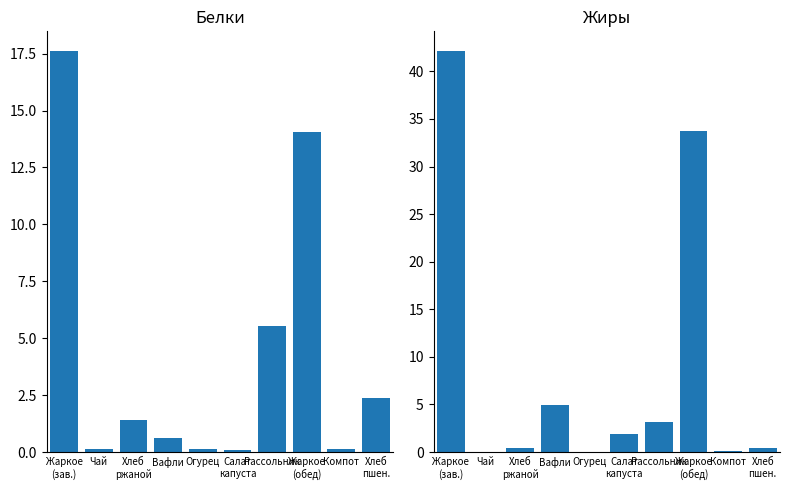

What position from the right is Хлеб
ржаной?

8